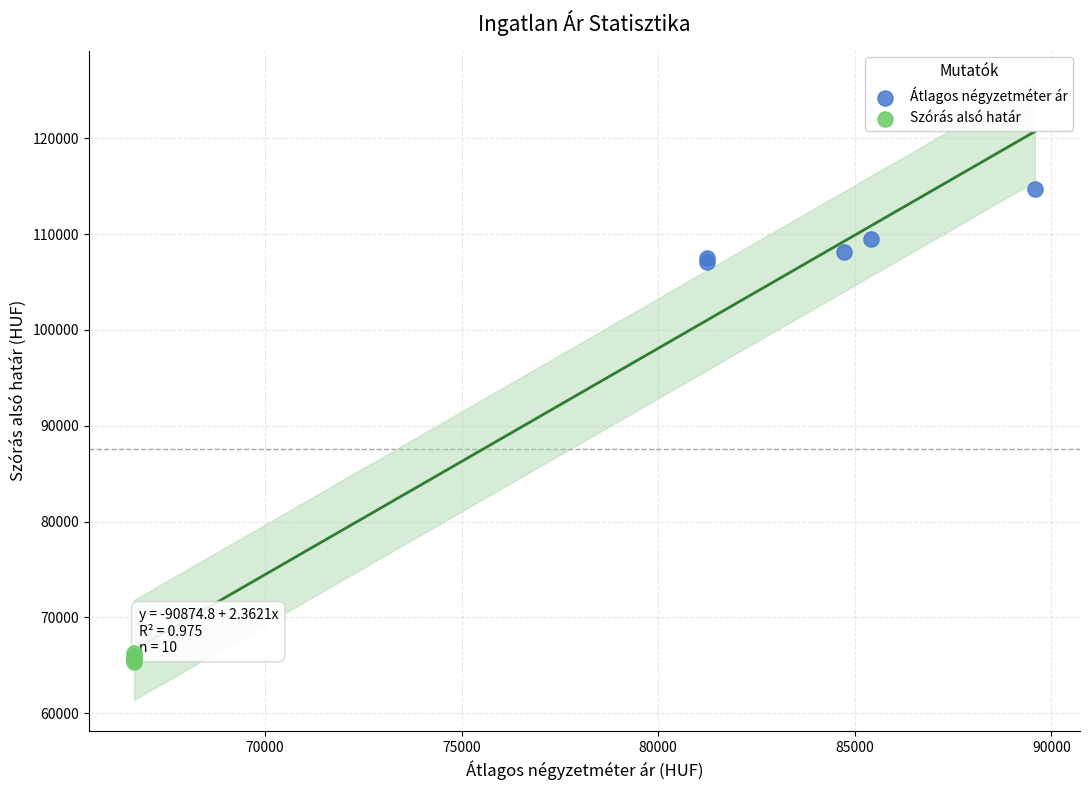

Which series reaches the maximum Y coordinate?

Átlagos négyzetméter ár